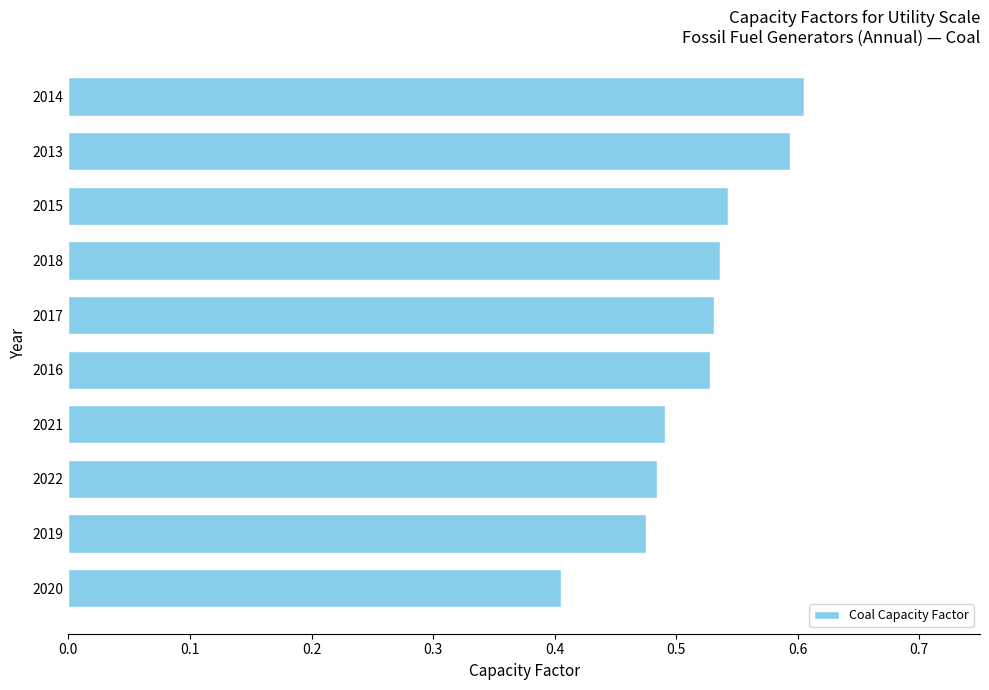

What is the greatest value displayed?

0.6